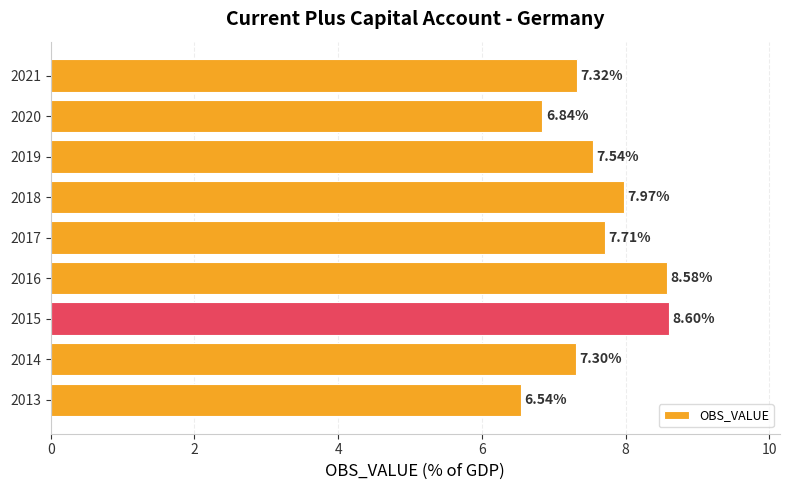

Rank the categories by value from highest to lowest.

2015, 2016, 2018, 2017, 2019, 2021, 2014, 2020, 2013